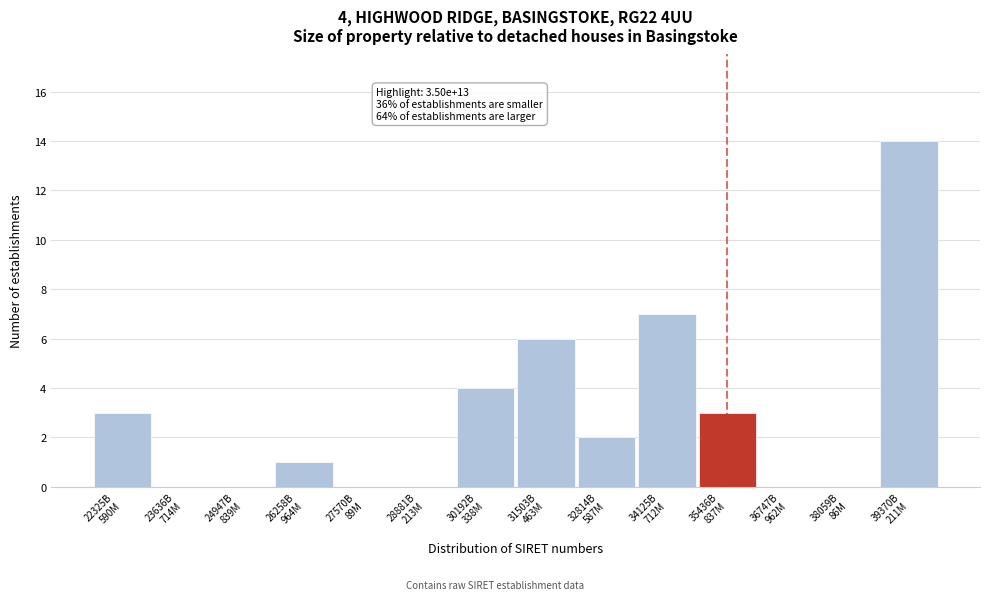

What is the sum of all values?

40